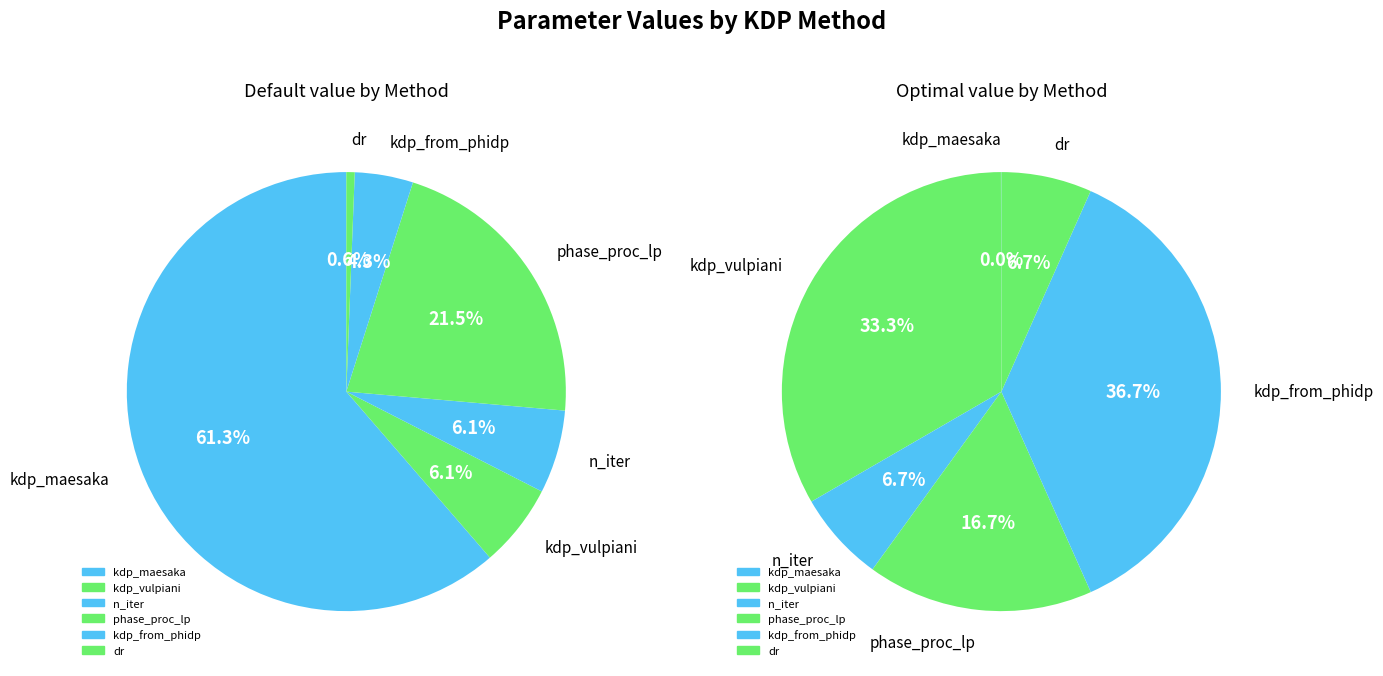

Is it true that kdp_vulpiani is 15% of the pie?

False